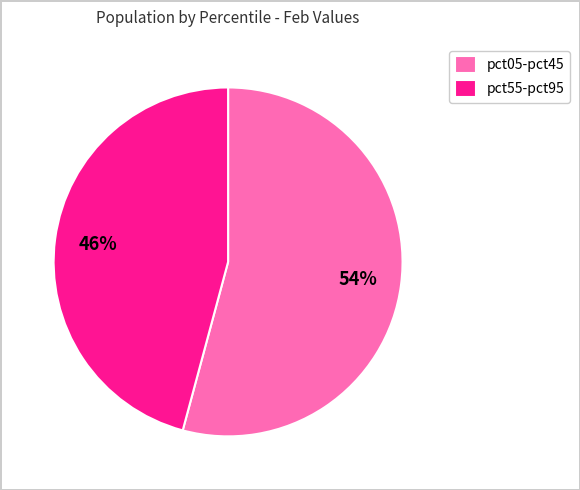

Is pct55-pct95 the majority of the pie?

No